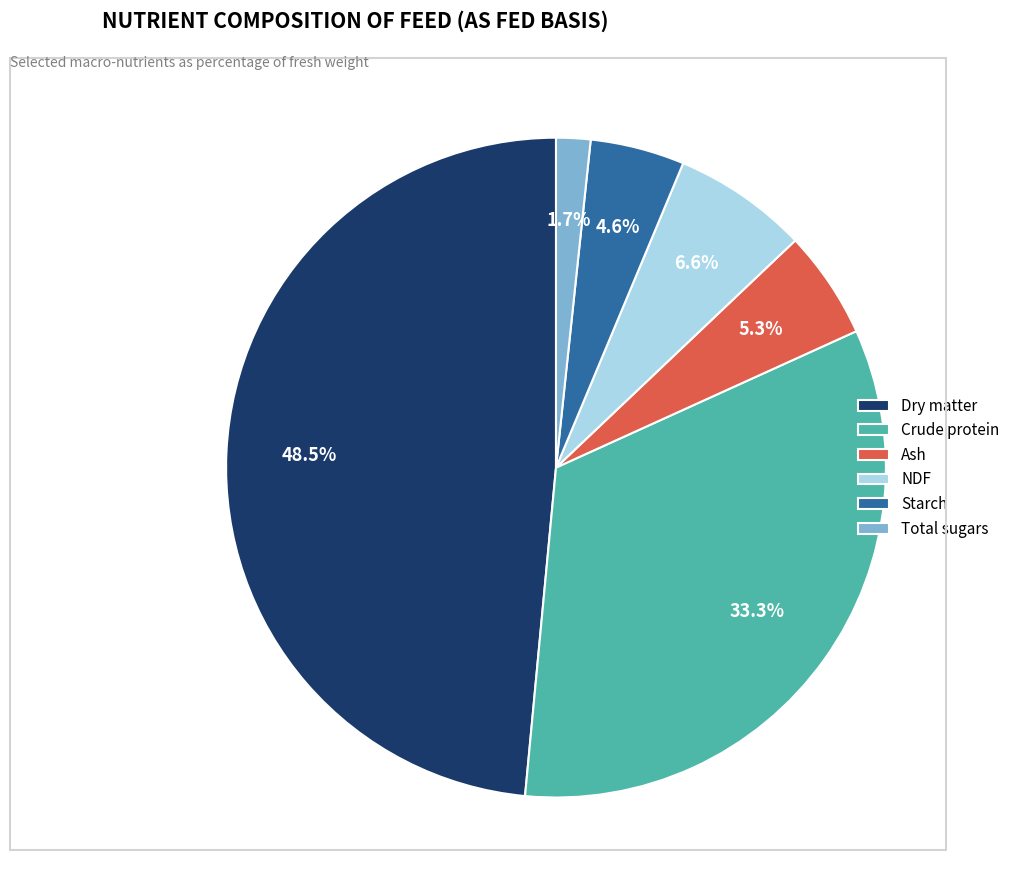

Which has a higher value, Starch or NDF?

NDF